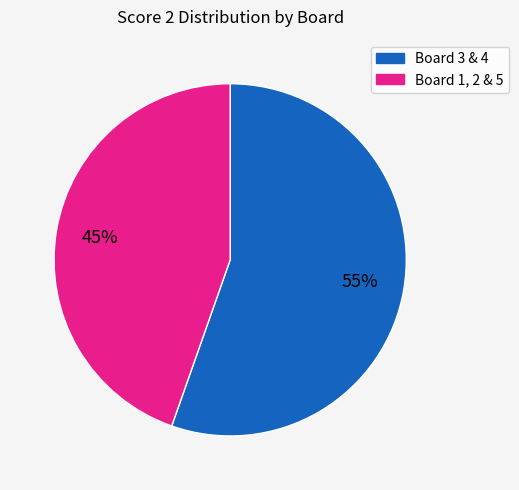

Is there a majority slice in this chart?

Yes